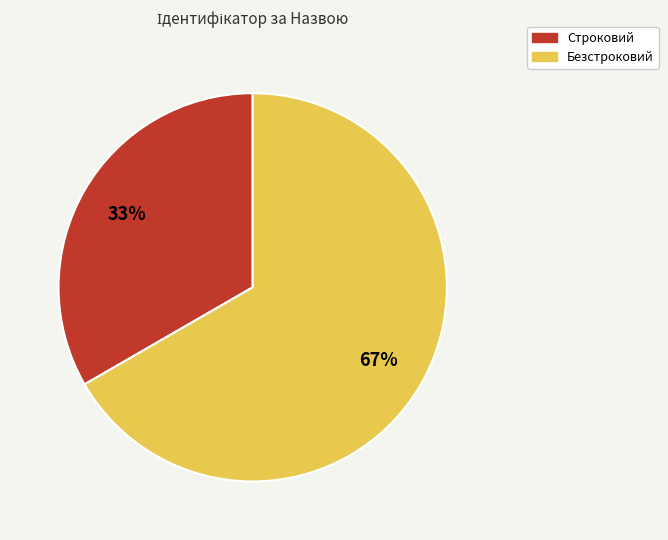

To the nearest percent, what is the combined percentage of Безстроковий and Строковий?

100%